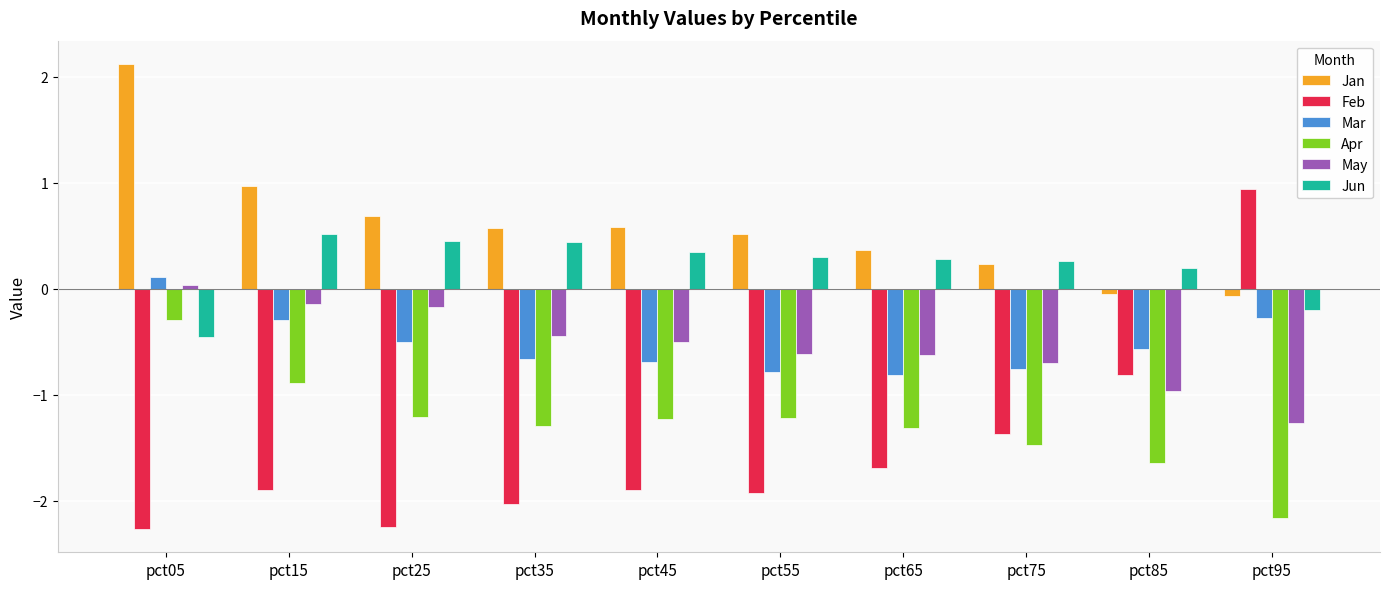

At which category is the sum across all series the highest?

pct05